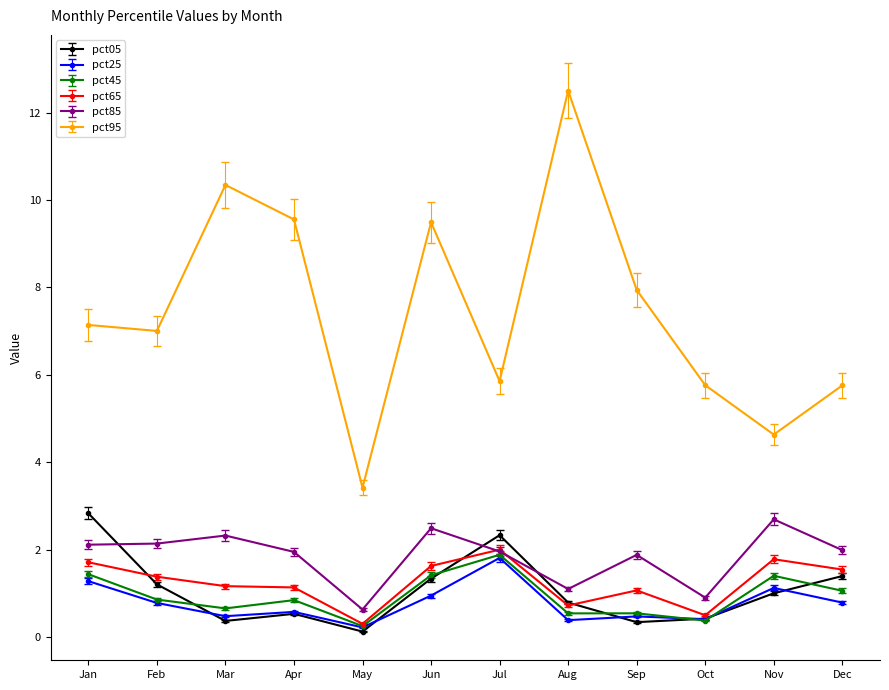

How many lines are shown in the chart?

6